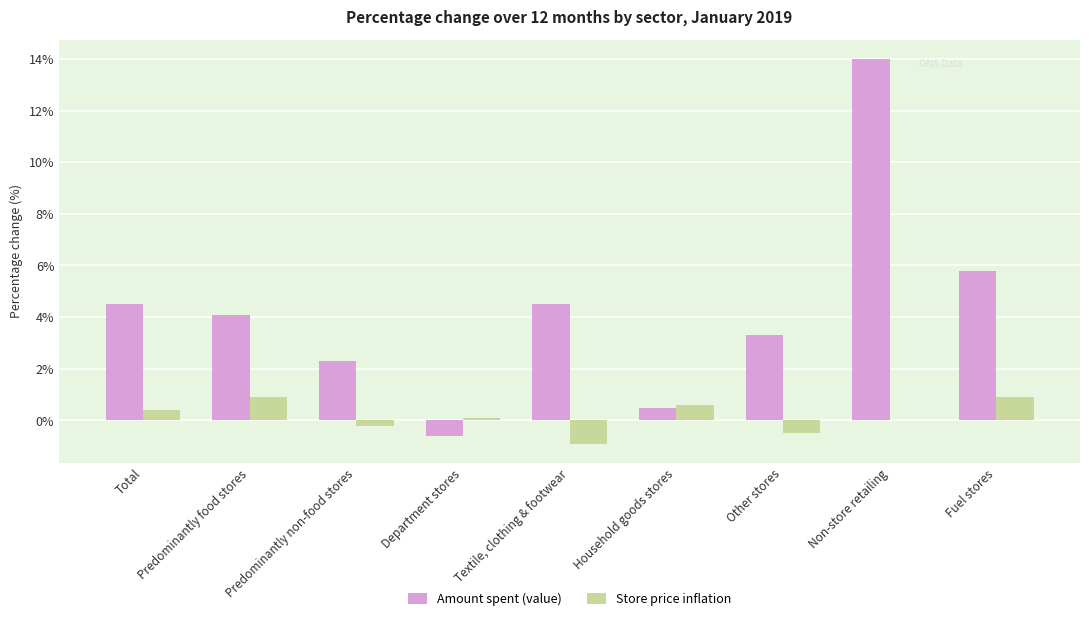

Read the Store price inflation value at Household goods stores.

0.6